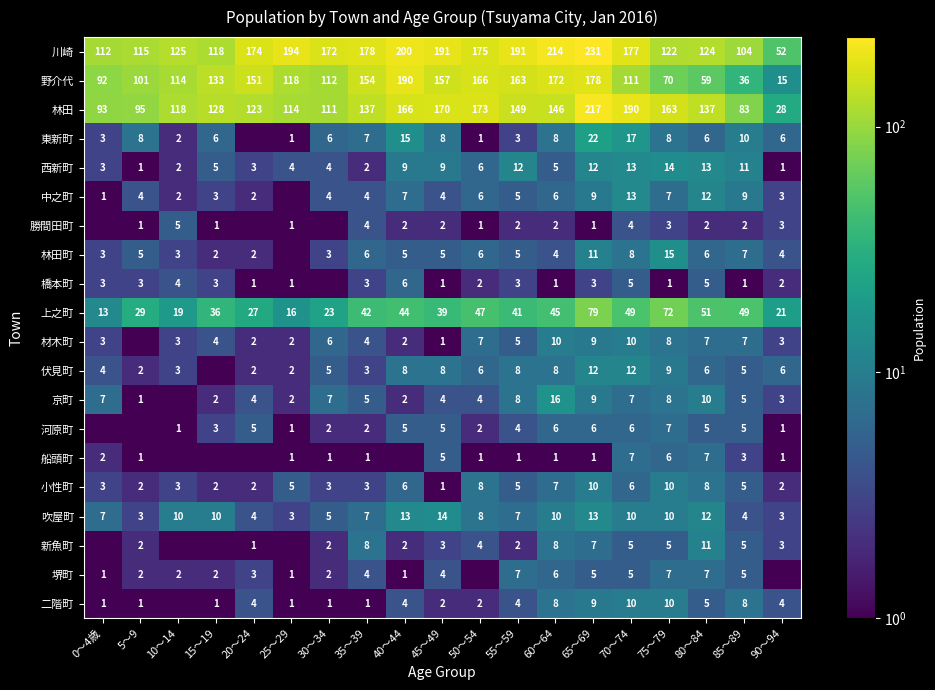

What is the maximum value for 林田?

217.0